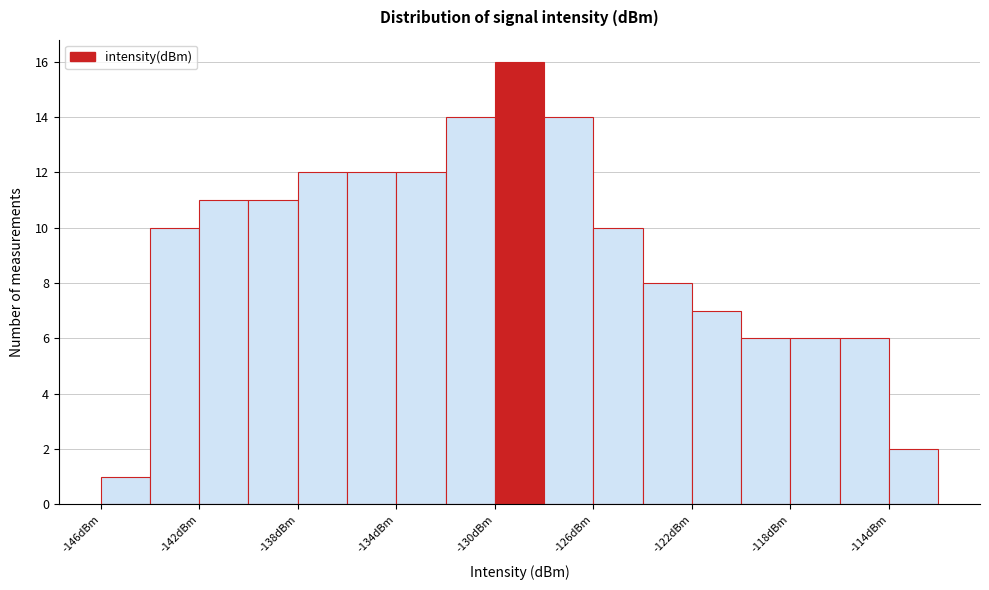

Reading left to right, transcribe this chart: for each bar, give the range it covers on the x-axis and its height. The values are not printed on the chart, so give them approximately, as read against the axis.

-146 to -144: 1
-144 to -142: 10
-142 to -140: 11
-140 to -138: 11
-138 to -136: 12
-136 to -134: 12
-134 to -132: 12
-132 to -130: 14
-130 to -128: 16
-128 to -126: 14
-126 to -124: 10
-124 to -122: 8
-122 to -120: 7
-120 to -118: 6
-118 to -116: 6
-116 to -114: 6
-114 to -112: 2